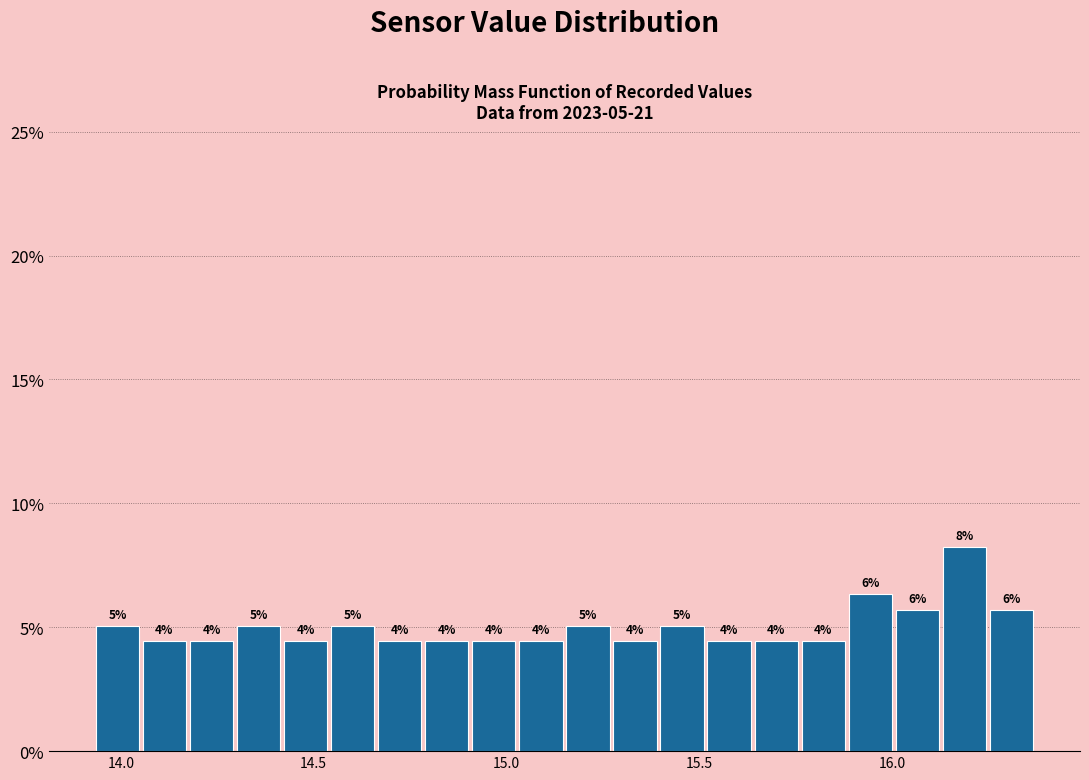

Around what value on the x-axis is the tallest bar? Give the approximate position of its centre, as read against the axis.

16.20